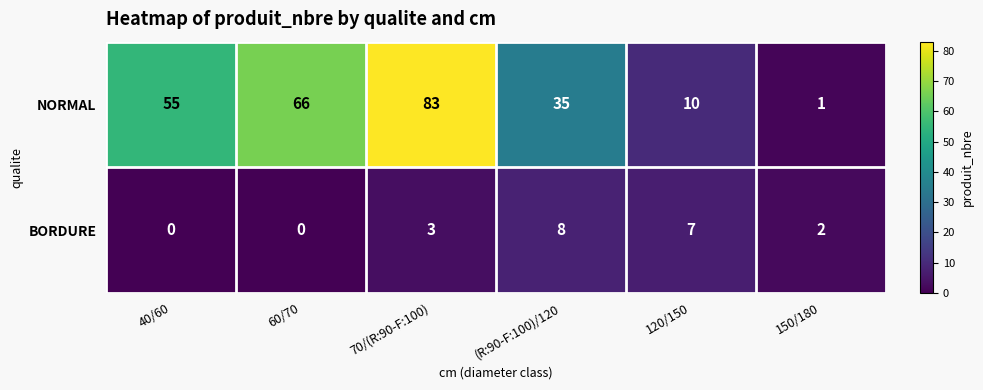

What is the difference between the second highest and second lowest values in the NORMAL series?

56